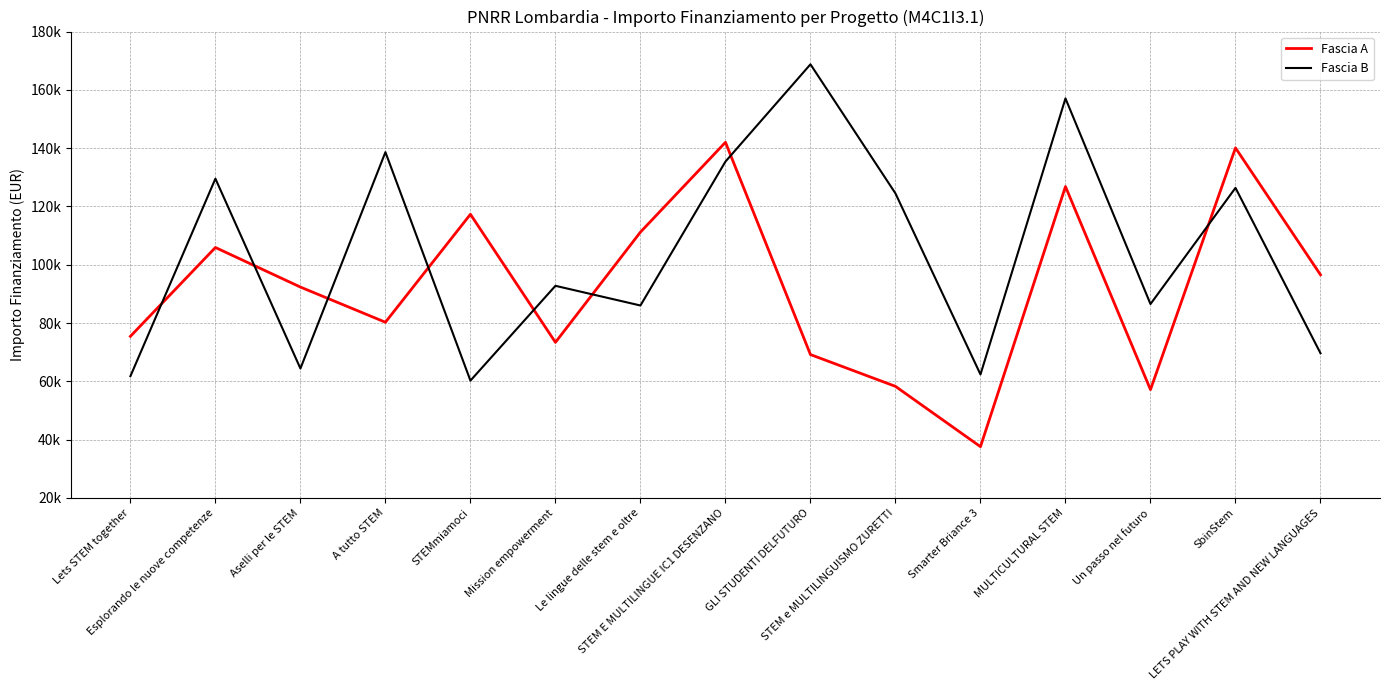

What position from the left is GLI STUDENTI DELFUTURO?

9